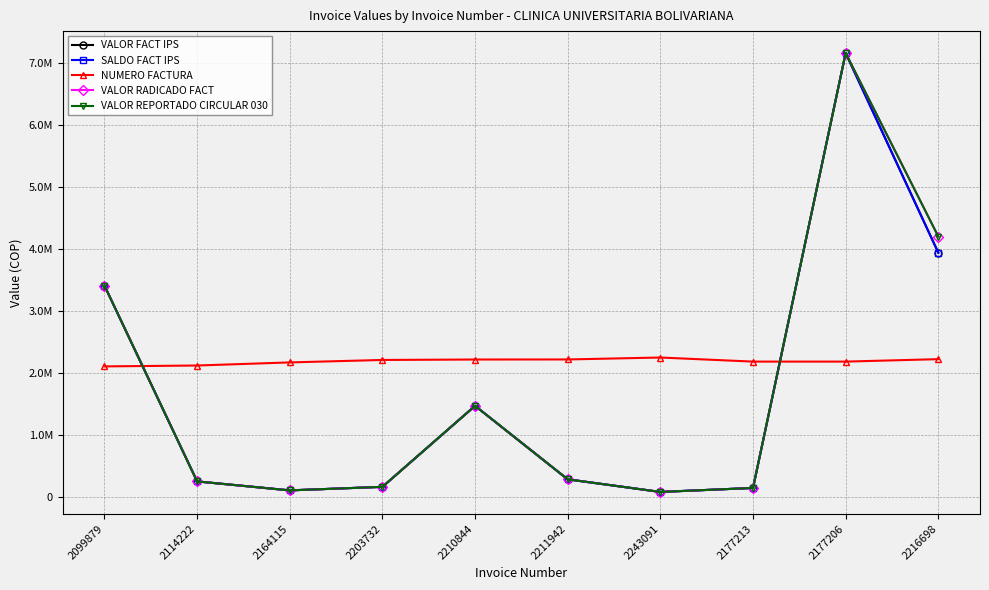

True or false: VALOR REPORTADO CIRCULAR 030 has a value of 278142 at 2211942.

True